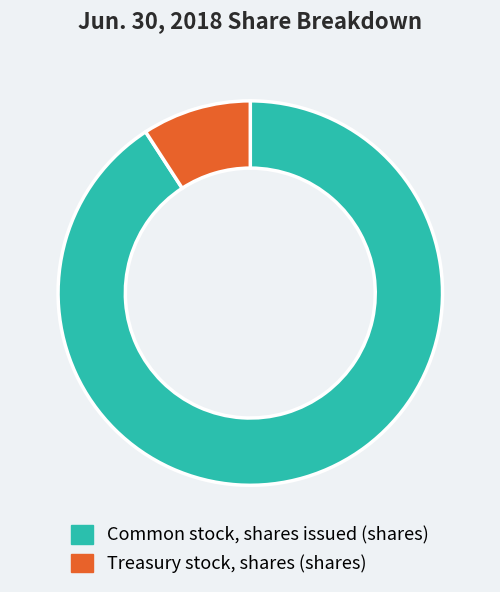

Rank the categories by value from highest to lowest.

Common stock, shares issued (shares), Treasury stock, shares (shares)